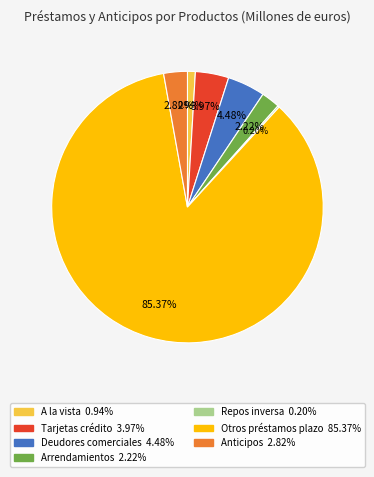

Is there any slice that represents more than half of the pie?

Yes